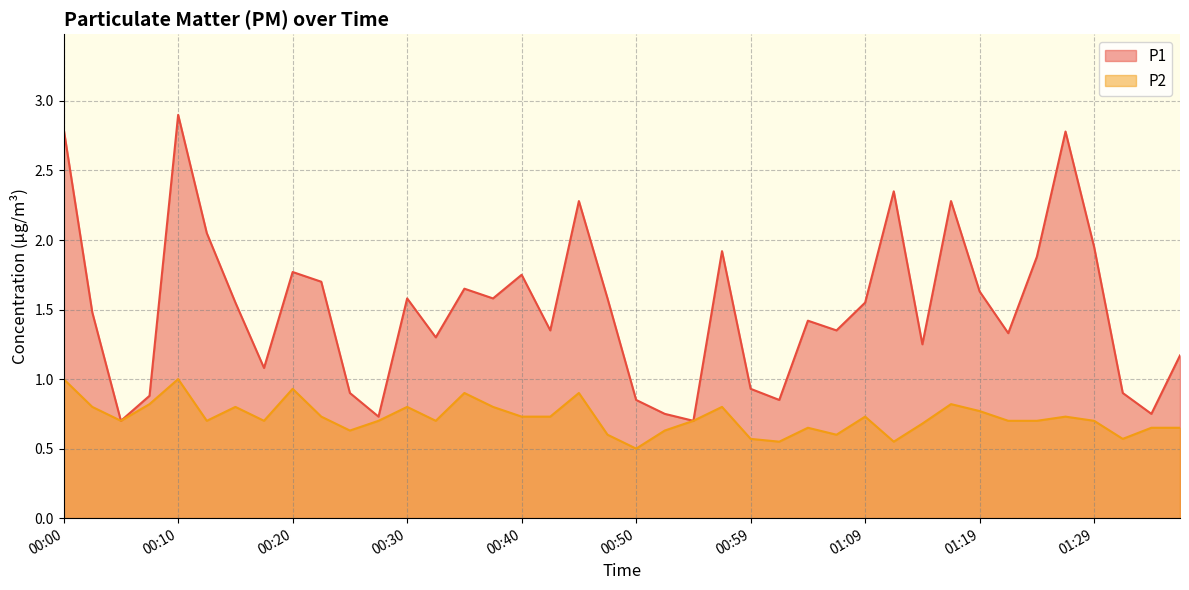

The P1 series shows 4.1 at 01:12. True or false?

False